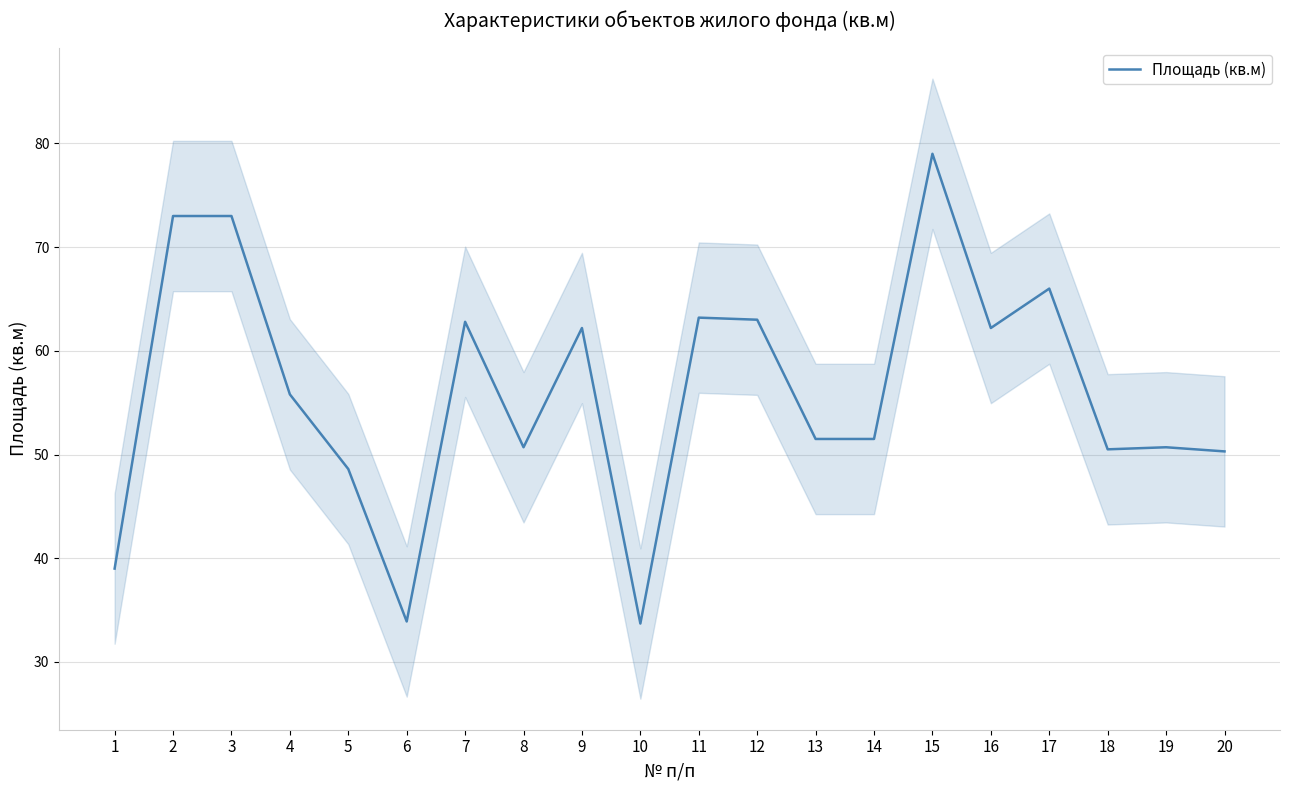

Between 17 and 19, which is larger?

17